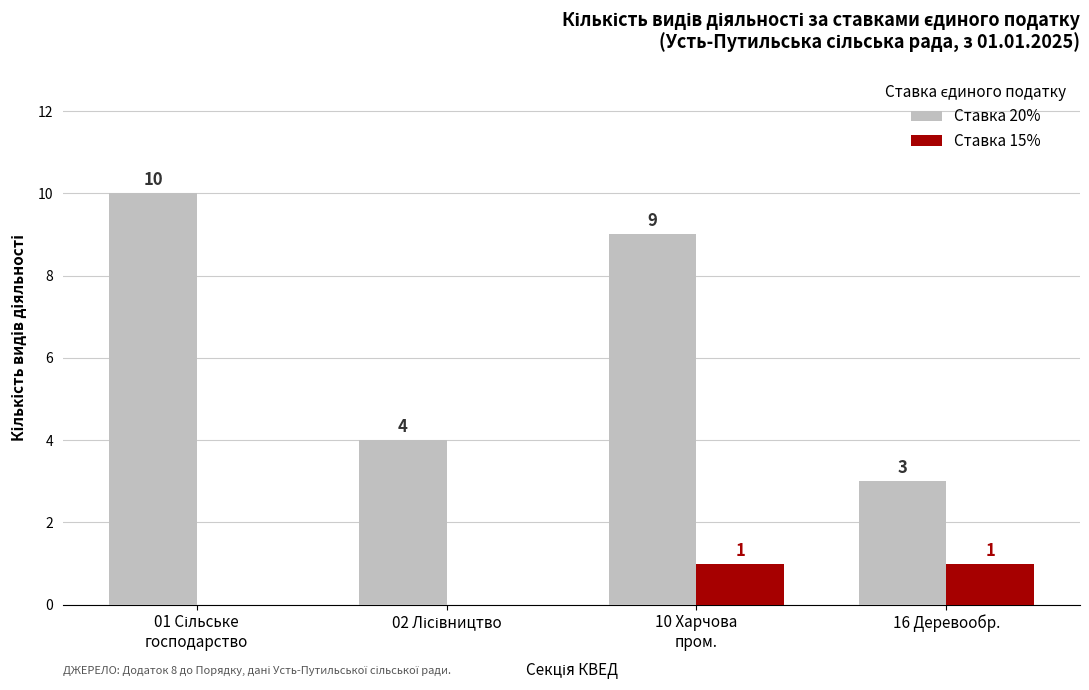

What is the total value across all series at 16 Деревообр.?

4